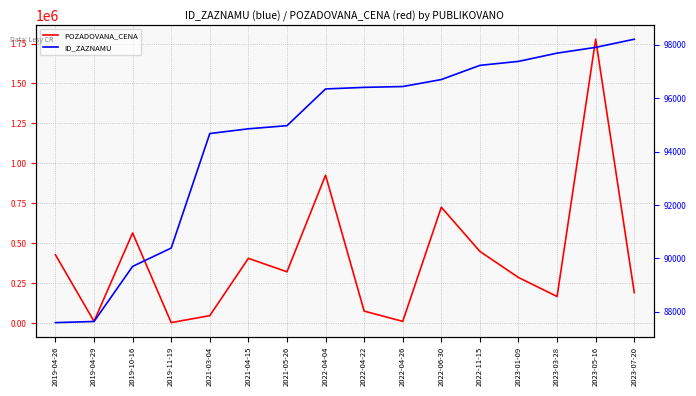

What is the greatest value displayed?

1777000